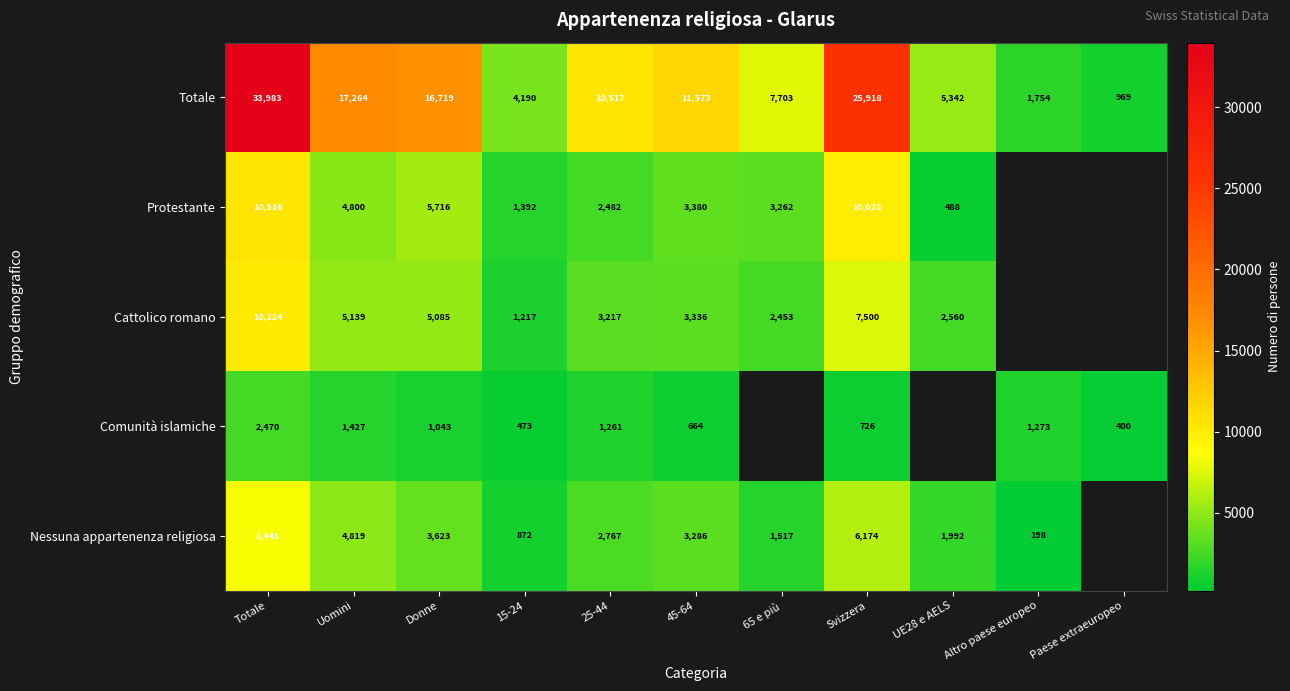

True or false: Totale has a value of 2557 at Altro paese europeo.

False